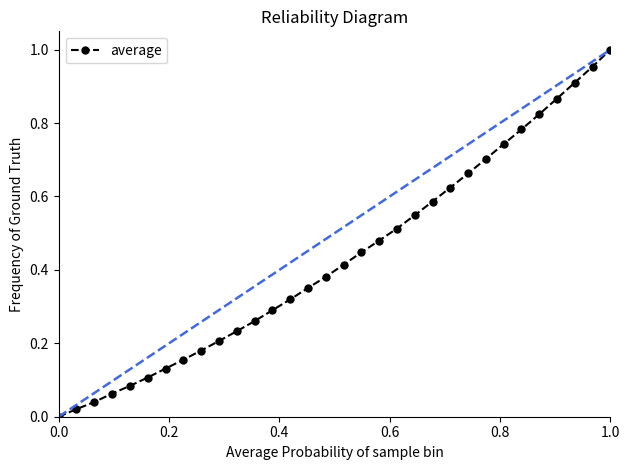

True or false: average has a value of 0.3 at 0.0.

False